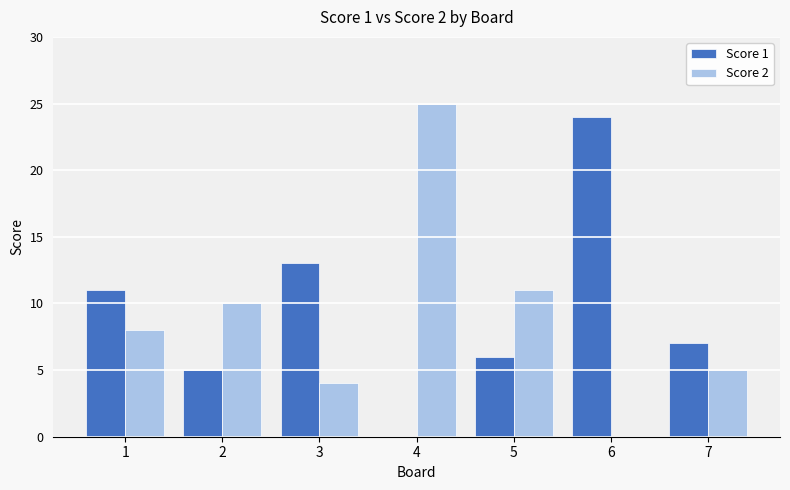

Is the value of Score 2 at 1 greater than the value of Score 1 at 5?

Yes